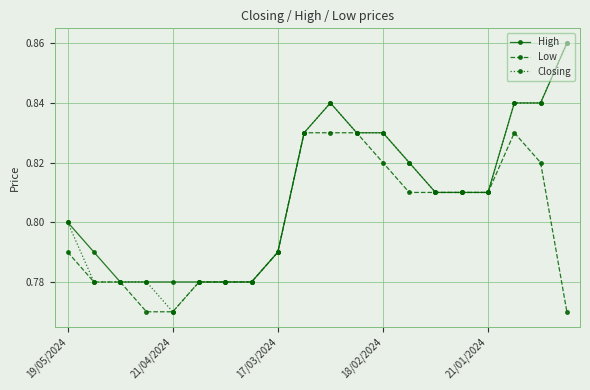

Count the Low values in the range 0 to 1.

20